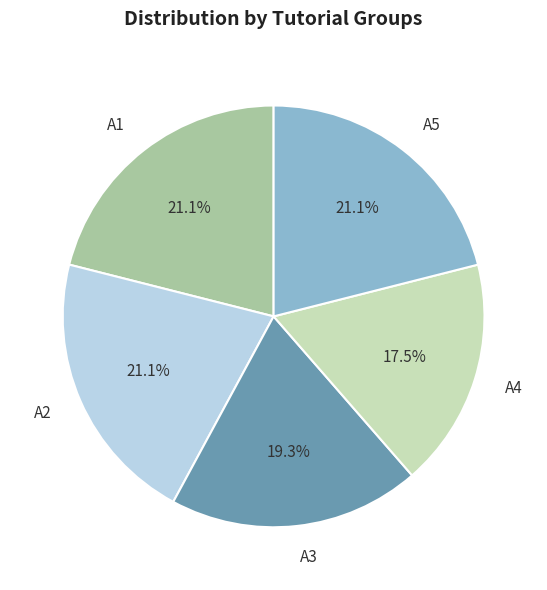

What is the ratio of the value at A2 to the value at A3?

1.1